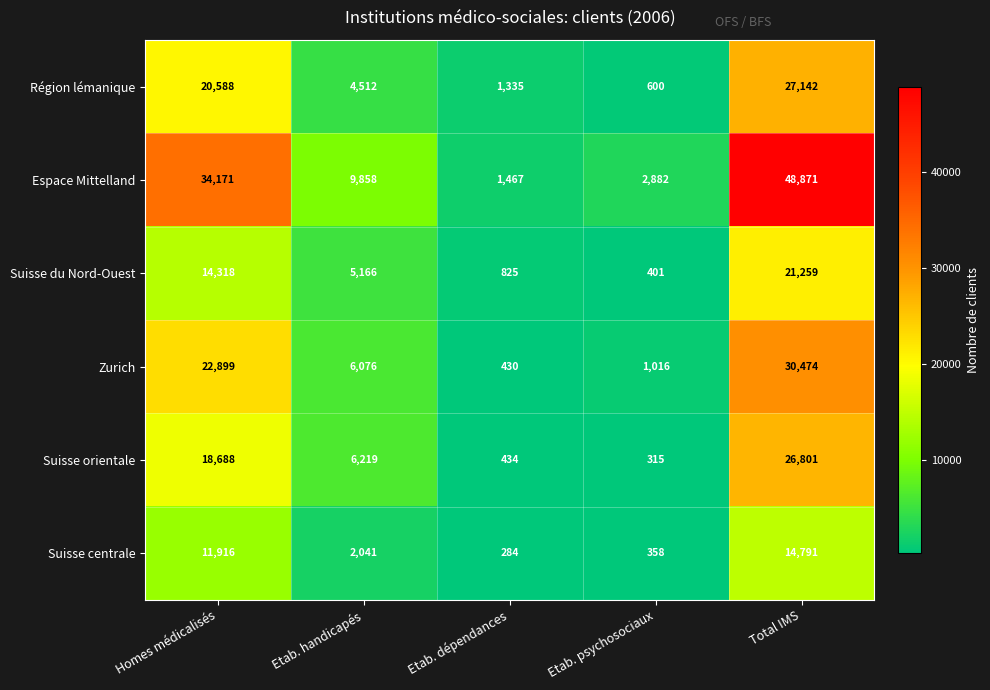

What is the maximum value shown in the chart?

48871